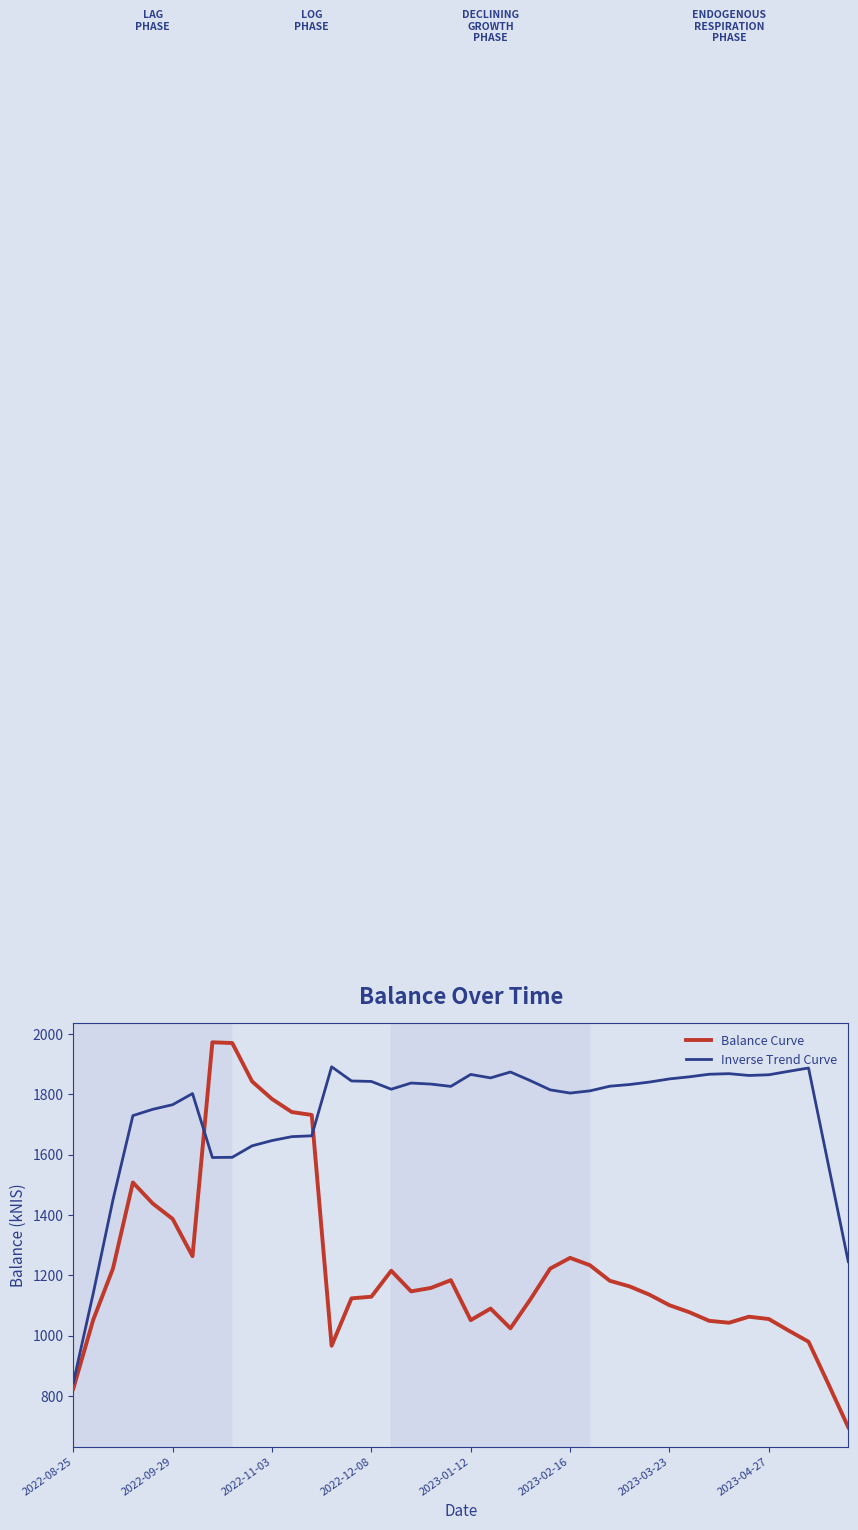

How many times do Balance Curve and Inverse Trend Curve cross each other?

2